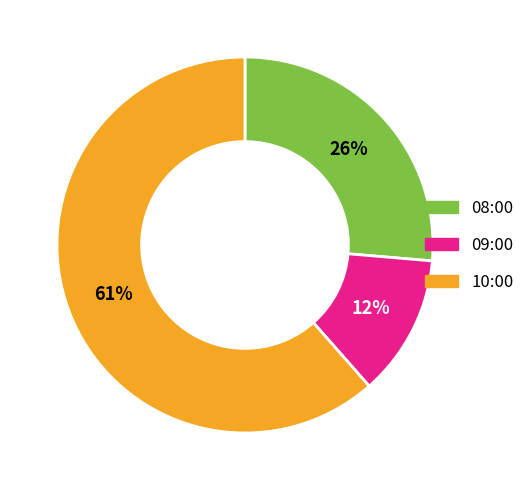

Does any single category account for the majority?

Yes